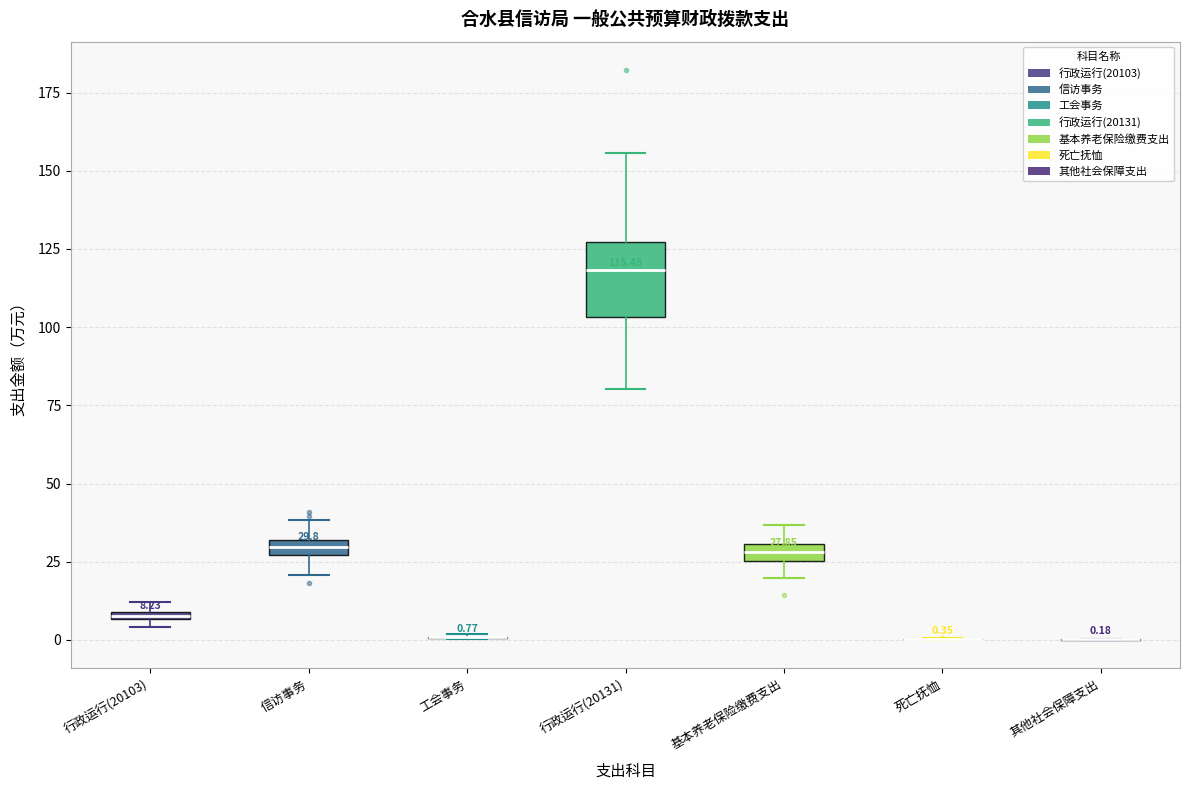

Which box is the tallest, from its lower edge to its upper edge?

行政运行(20131)